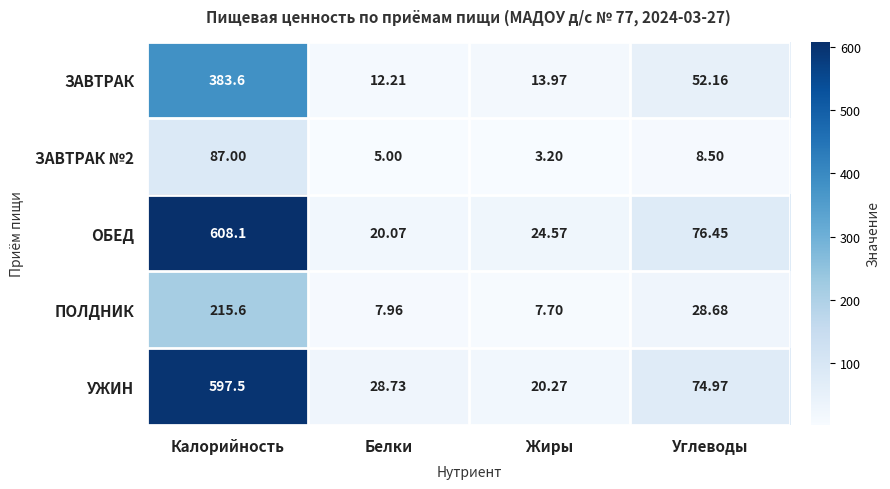

At which label does ЗАВТРАК first exceed 52?

Калорийность